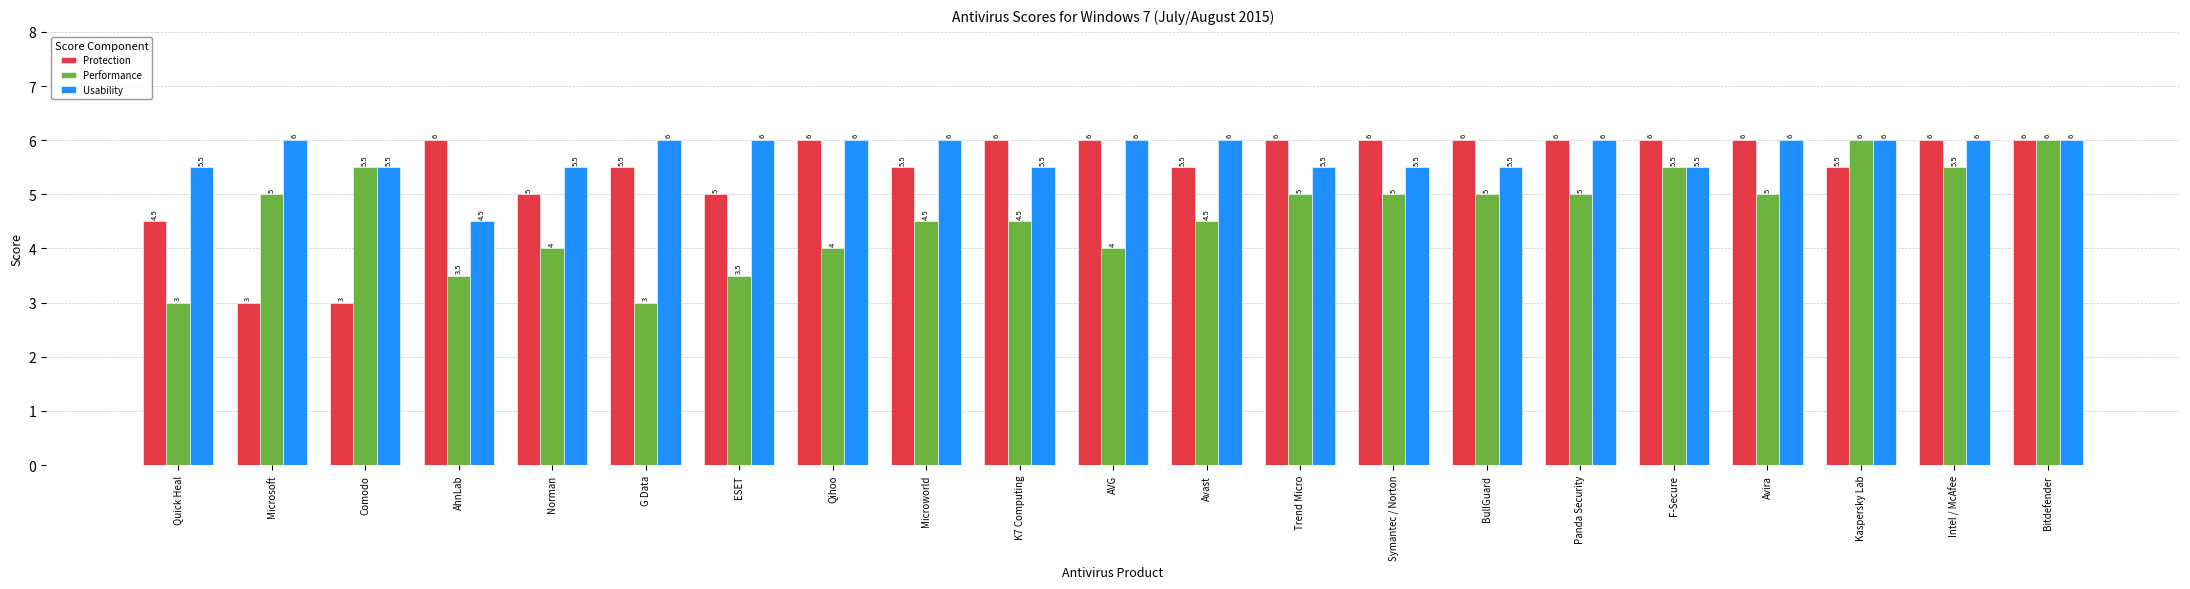

What is the label of the 14th bar from the left?

Symantec / Norton